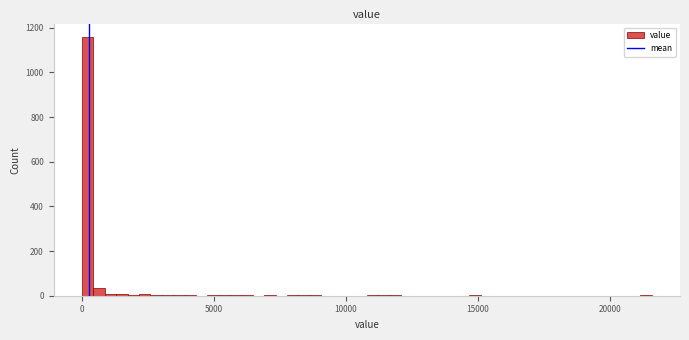

Around what value on the x-axis is the tallest bar? Give the approximate position of its centre, as read against the axis.

0